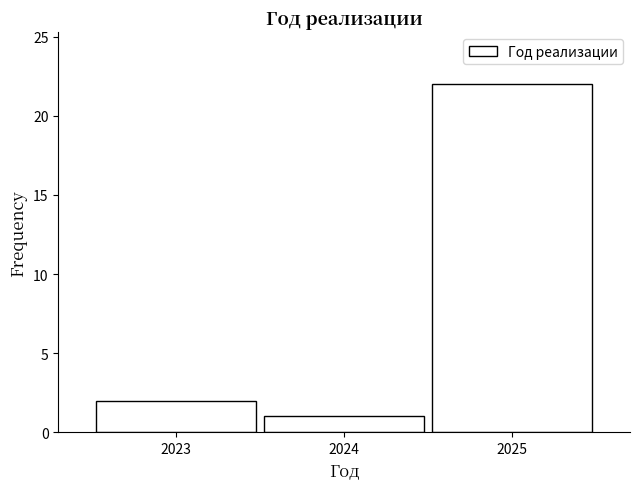

Reading left to right, what are all the values shown in this chart?

2023=2	2024=1	2025=22